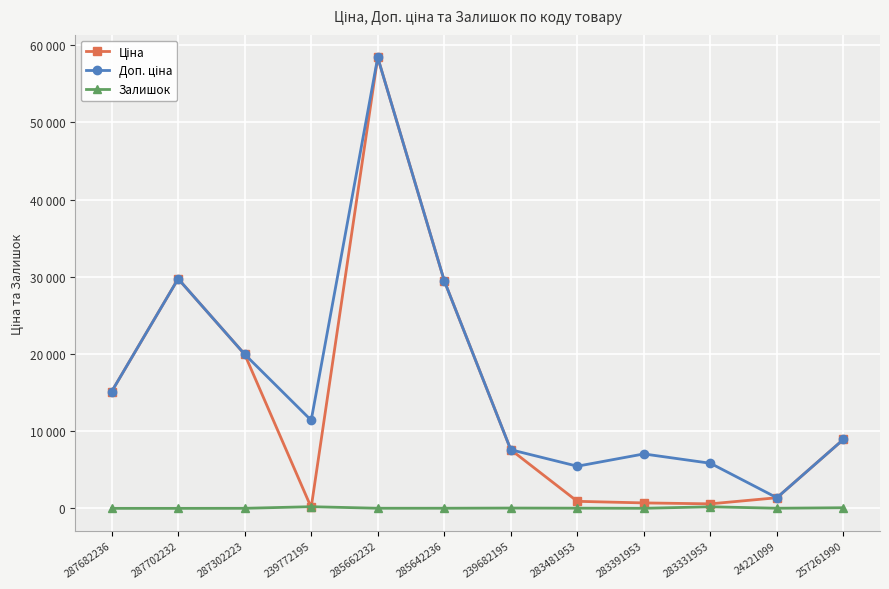

What is the label of the 1st point from the left?

287682236